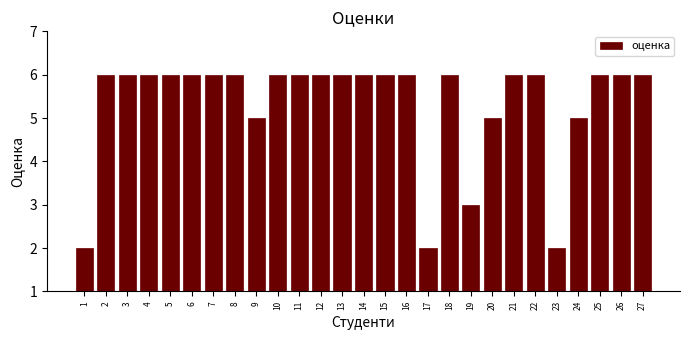

The chart shows a value of 4 at 25. True or false?

False